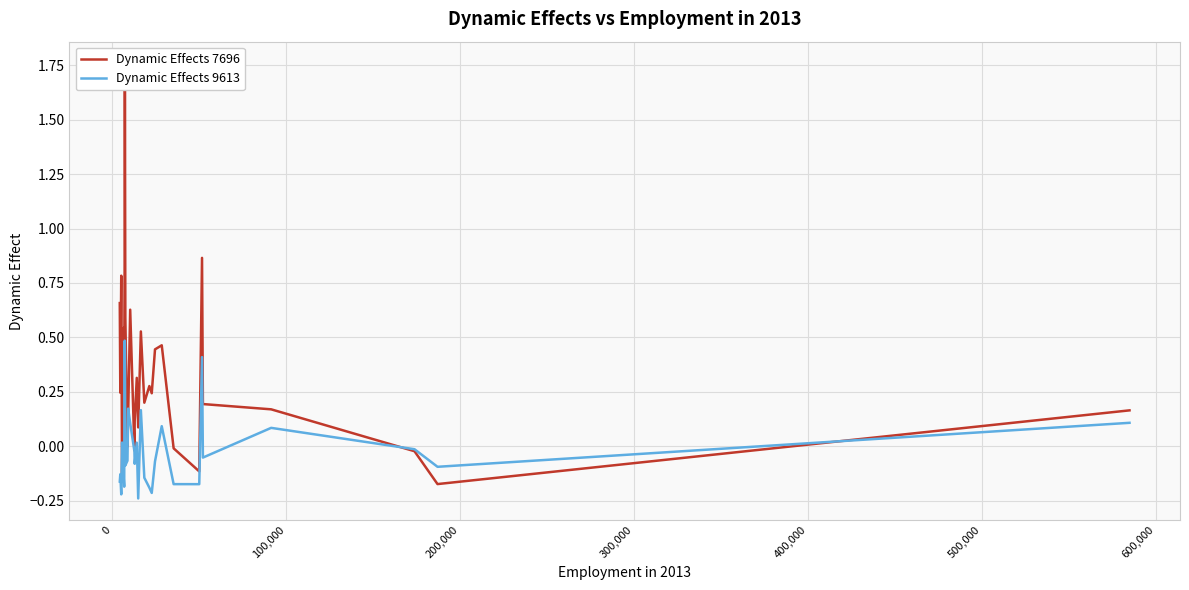

What is the spread (max minus min) of values at 0?

0.4